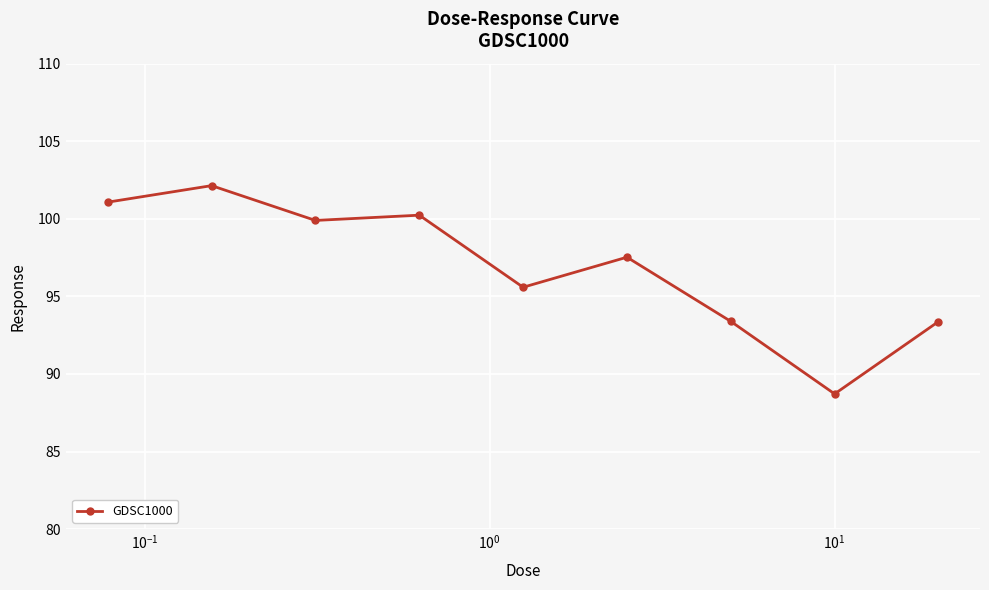

What is the value of the 5th point from the left?

95.6